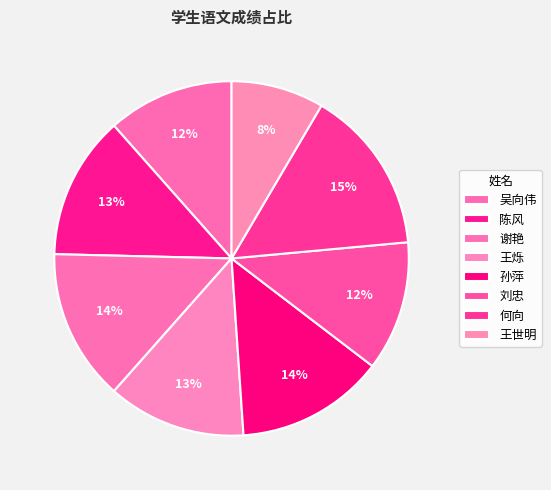

Combined, what portion of the pie is 王世明 and 何向?

23.5%